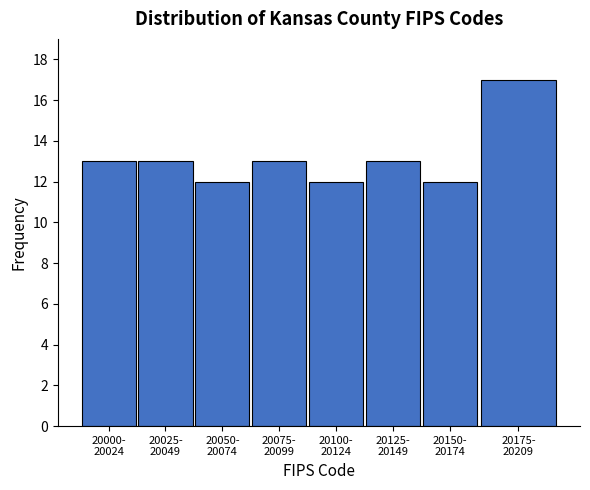

Reading right to left, what are all the values shown in this chart?

17	12	13	12	13	12	13	13